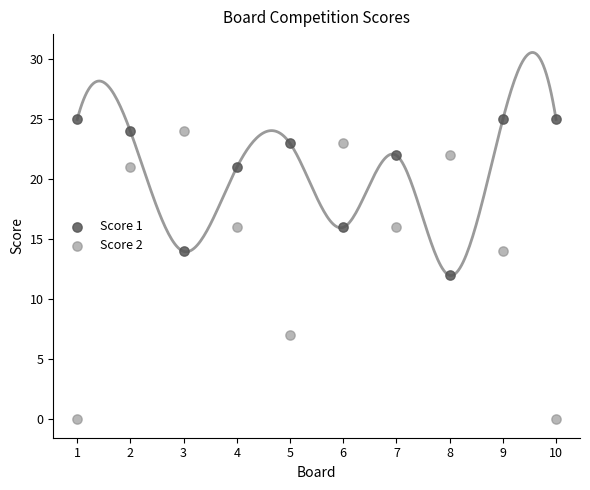

Which series reaches the minimum Y coordinate?

Score 2